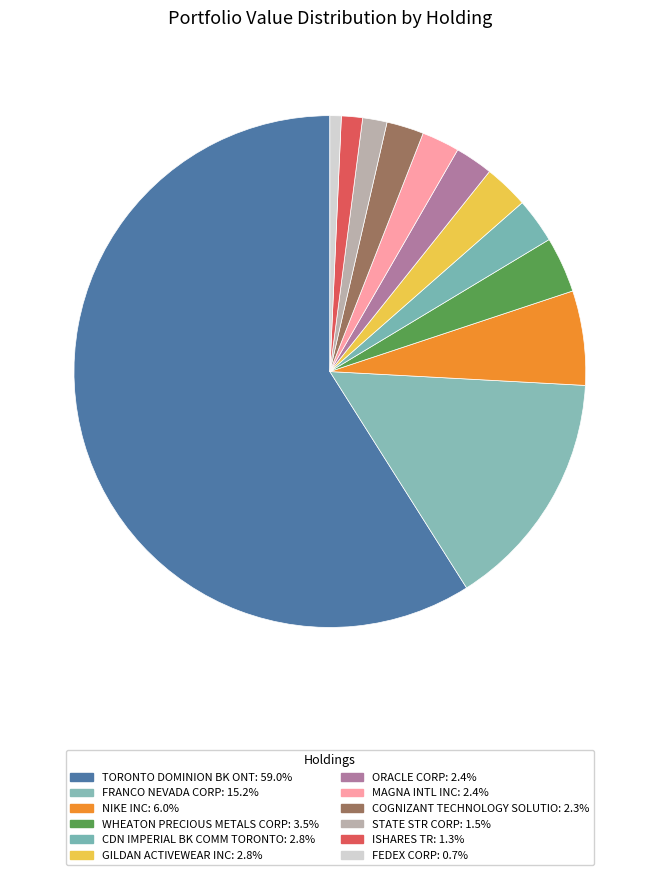

Which category has the biggest portion of the pie?

TORONTO DOMINION BK ONT